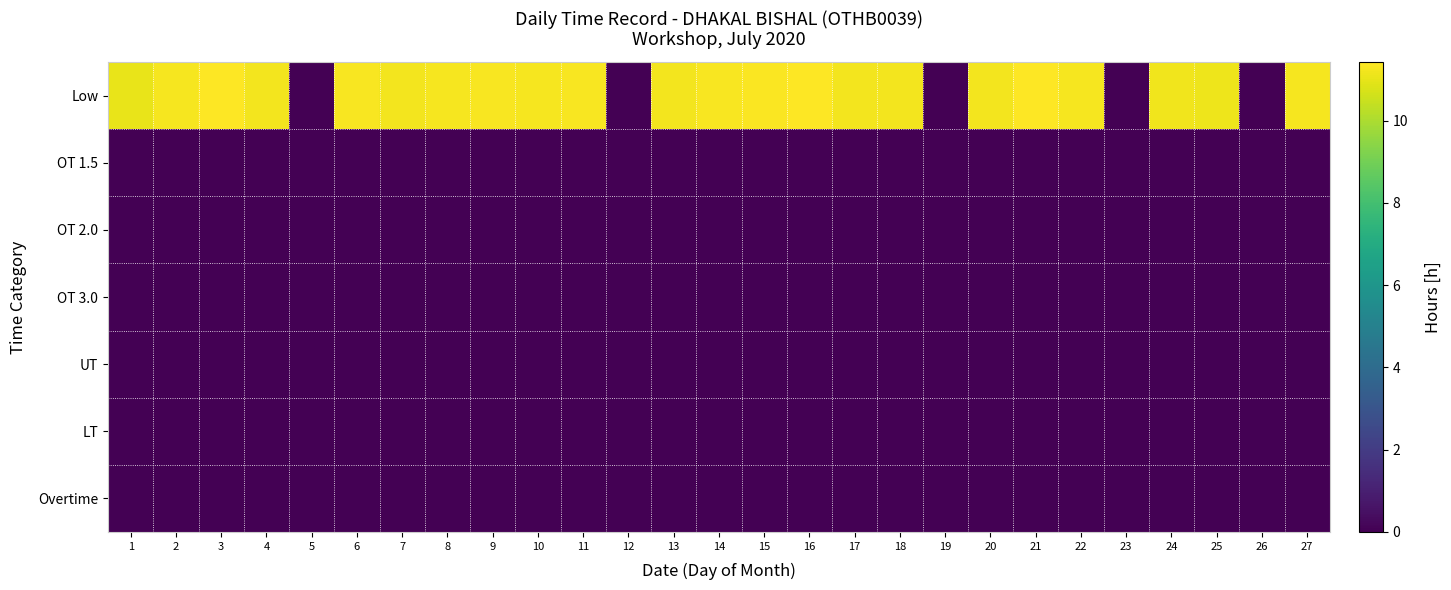

Reading left to right, extract all data points from this chart.

Low: 1=11.0	2=11.2	3=11.4	4=11.2	5=0.0	6=11.3	7=11.2	8=11.3	9=11.3	10=11.3	11=11.3	12=0.0	13=11.2	14=11.3	15=11.4	16=11.4	17=11.2	18=11.2	19=0.0	20=11.2	21=11.4	22=11.2	23=0.0	24=11.2	25=11.1	26=0.0	27=11.3
OT 1.5: 1=0.0	2=0.0	3=0.0	4=0.0	5=0.0	6=0.0	7=0.0	8=0.0	9=0.0	10=0.0	11=0.0	12=0.0	13=0.0	14=0.0	15=0.0	16=0.0	17=0.0	18=0.0	19=0.0	20=0.0	21=0.0	22=0.0	23=0.0	24=0.0	25=0.0	26=0.0	27=0.0
OT 2.0: 1=0.0	2=0.0	3=0.0	4=0.0	5=0.0	6=0.0	7=0.0	8=0.0	9=0.0	10=0.0	11=0.0	12=0.0	13=0.0	14=0.0	15=0.0	16=0.0	17=0.0	18=0.0	19=0.0	20=0.0	21=0.0	22=0.0	23=0.0	24=0.0	25=0.0	26=0.0	27=0.0
OT 3.0: 1=0.0	2=0.0	3=0.0	4=0.0	5=0.0	6=0.0	7=0.0	8=0.0	9=0.0	10=0.0	11=0.0	12=0.0	13=0.0	14=0.0	15=0.0	16=0.0	17=0.0	18=0.0	19=0.0	20=0.0	21=0.0	22=0.0	23=0.0	24=0.0	25=0.0	26=0.0	27=0.0
UT: 1=0.0	2=0.0	3=0.0	4=0.0	5=0.0	6=0.0	7=0.0	8=0.0	9=0.0	10=0.0	11=0.0	12=0.0	13=0.0	14=0.0	15=0.0	16=0.0	17=0.0	18=0.0	19=0.0	20=0.0	21=0.0	22=0.0	23=0.0	24=0.0	25=0.0	26=0.0	27=0.0
LT: 1=0.0	2=0.0	3=0.0	4=0.0	5=0.0	6=0.0	7=0.0	8=0.0	9=0.0	10=0.0	11=0.0	12=0.0	13=0.0	14=0.0	15=0.0	16=0.0	17=0.0	18=0.0	19=0.0	20=0.0	21=0.0	22=0.0	23=0.0	24=0.0	25=0.0	26=0.0	27=0.0
Overtime: 1=0.0	2=0.0	3=0.0	4=0.0	5=0.0	6=0.0	7=0.0	8=0.0	9=0.0	10=0.0	11=0.0	12=0.0	13=0.0	14=0.0	15=0.0	16=0.0	17=0.0	18=0.0	19=0.0	20=0.0	21=0.0	22=0.0	23=0.0	24=0.0	25=0.0	26=0.0	27=0.0